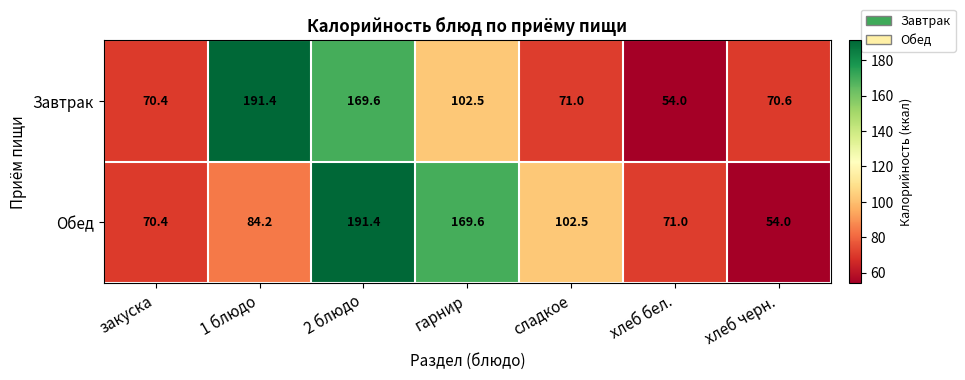

What is the greatest value displayed?

191.4